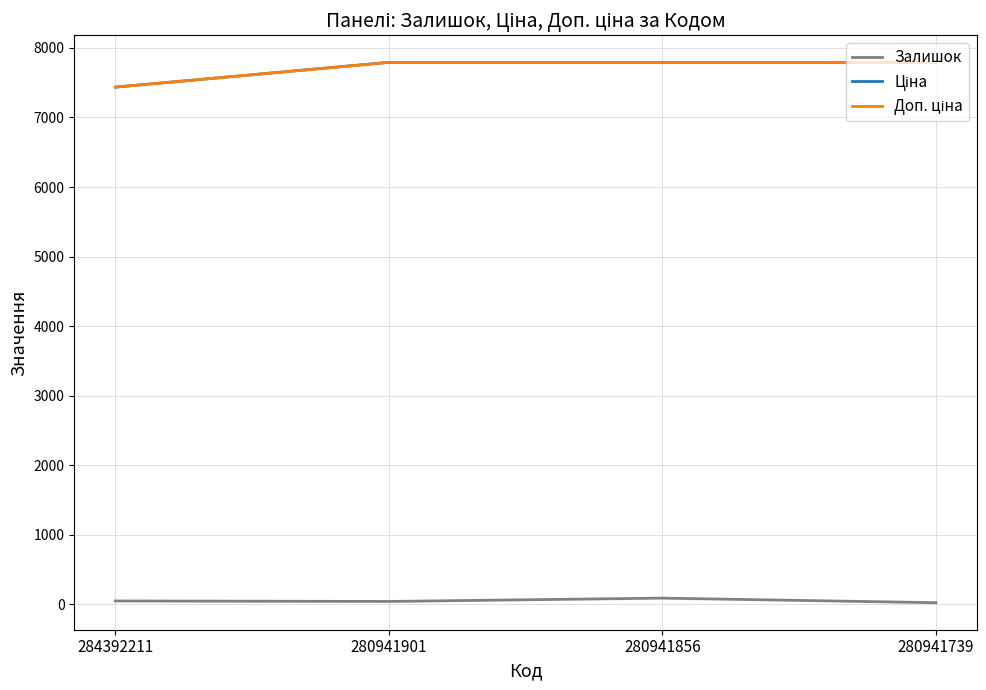

Does the chart have visible grid lines?

Yes